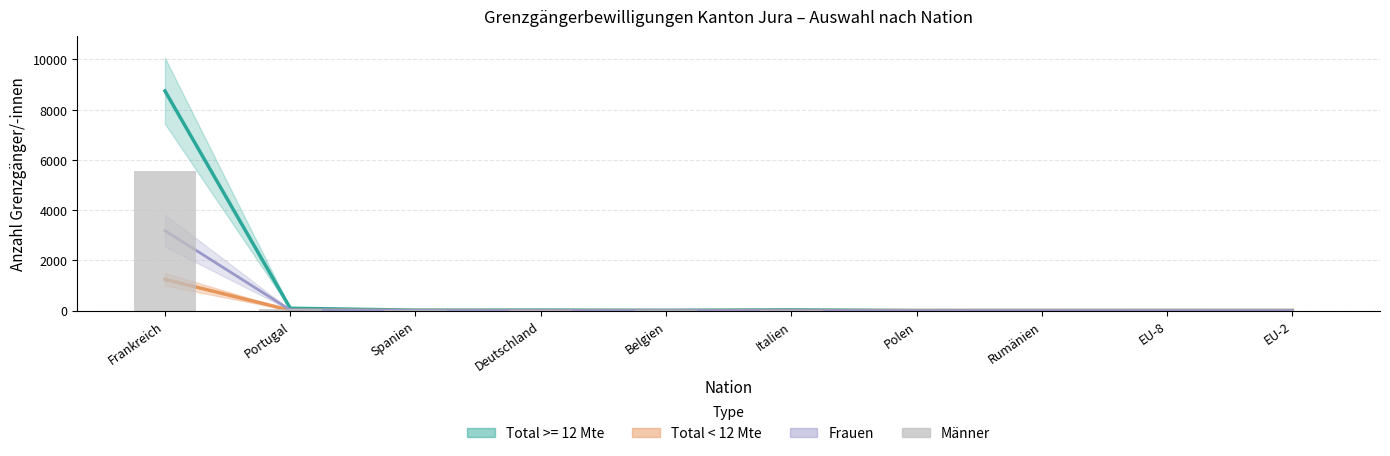

The value at Frankreich is 9479. True or false?

False